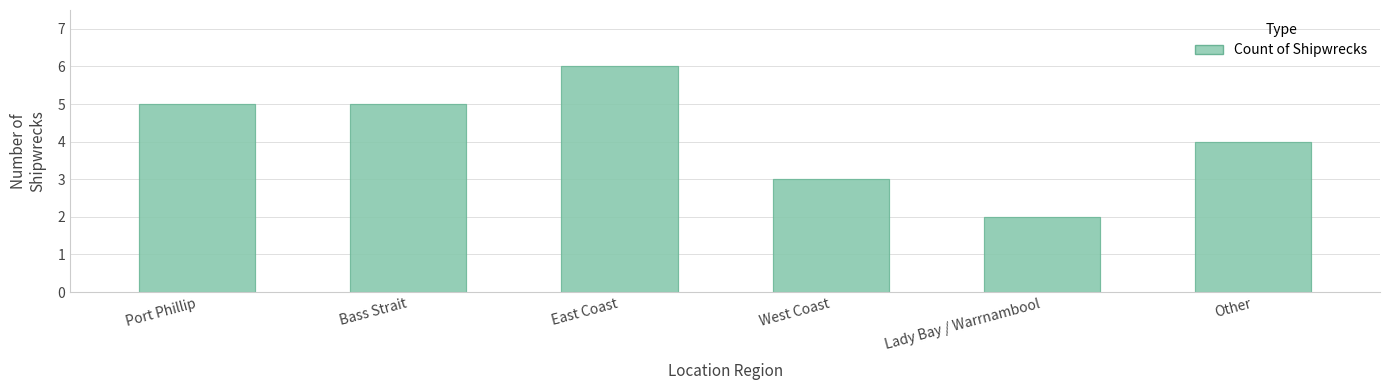

What is the change in value from Port Phillip to Lady Bay / Warrnambool?

-3